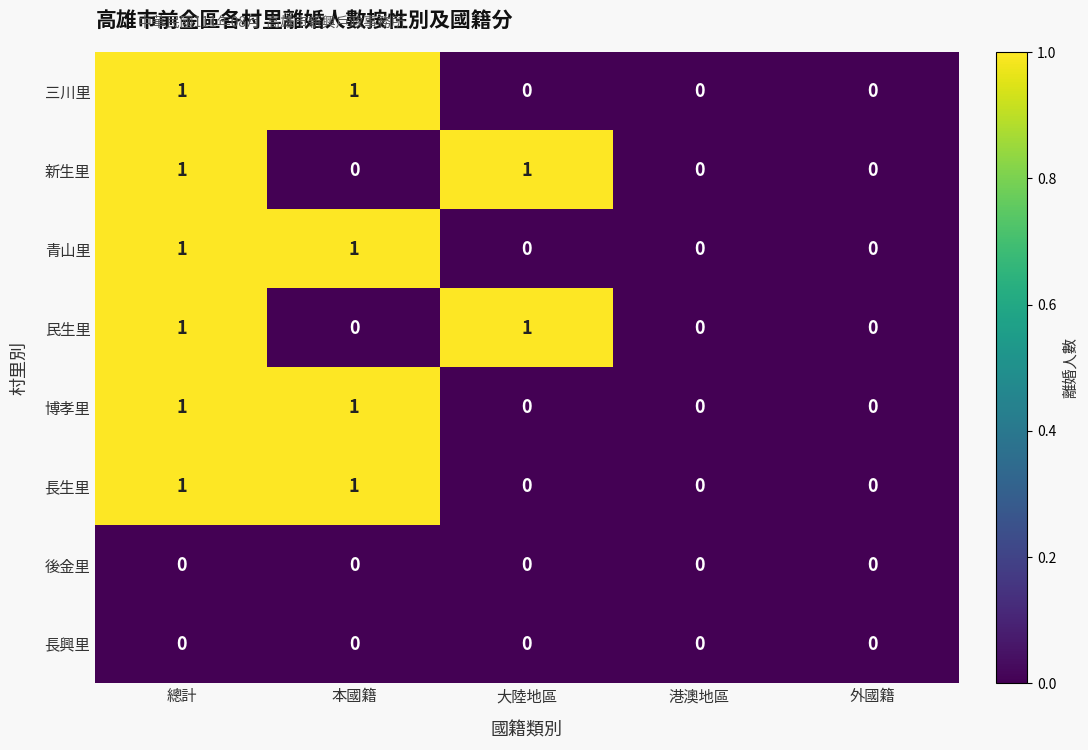

True or false: 青山里 has a value of 0 at 港澳地區.

True